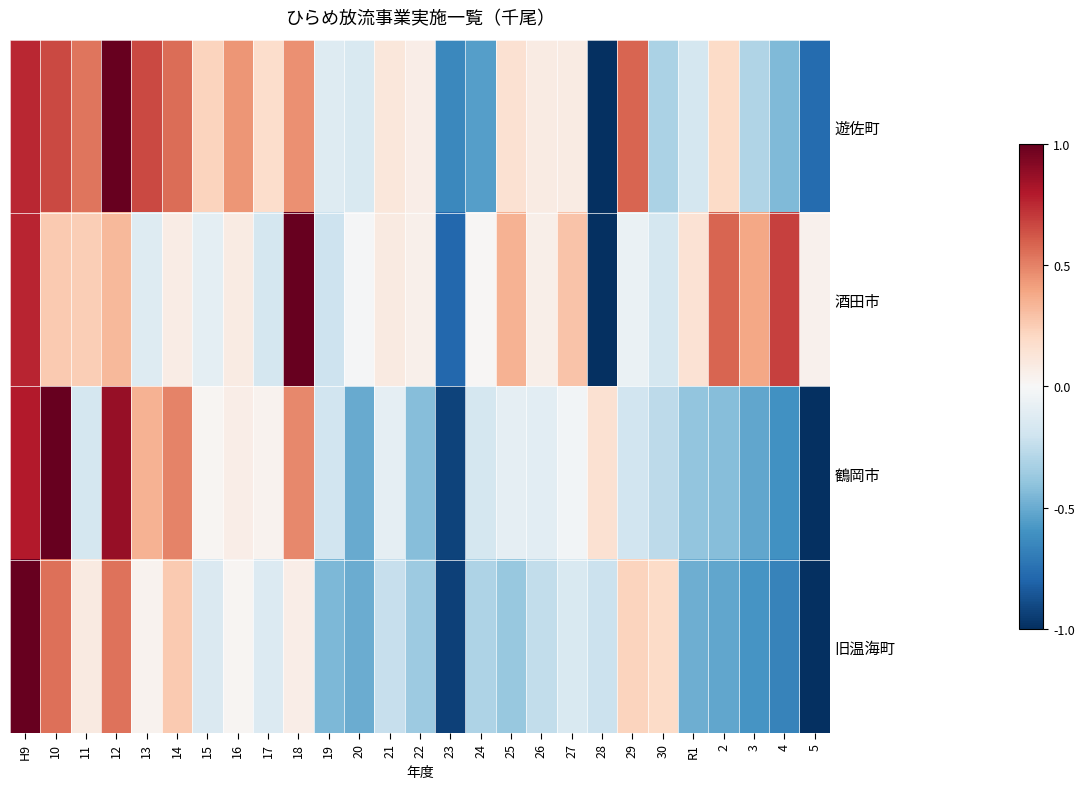

How many series are shown in this chart?

4